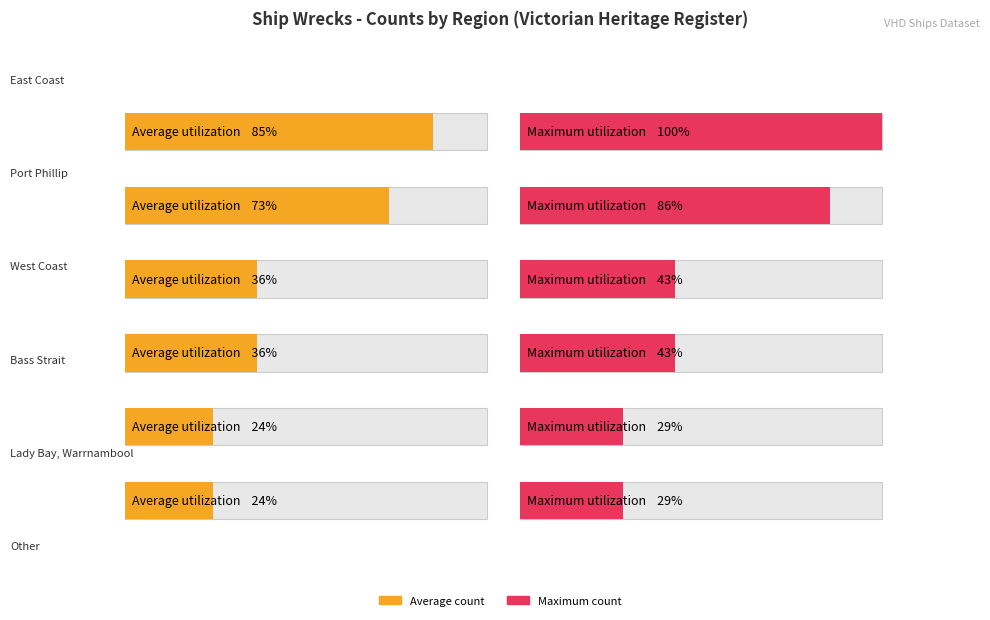

What value does the Average utilization series have at Bass Strait?

2